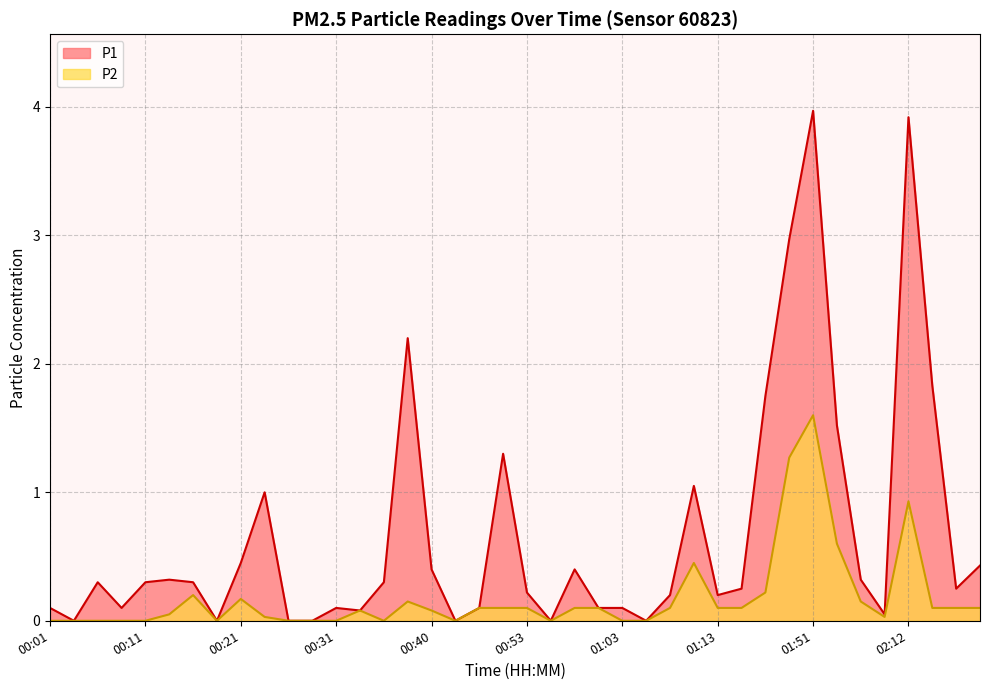

Rank the series by their average value, from lowest to highest.

P2, P1